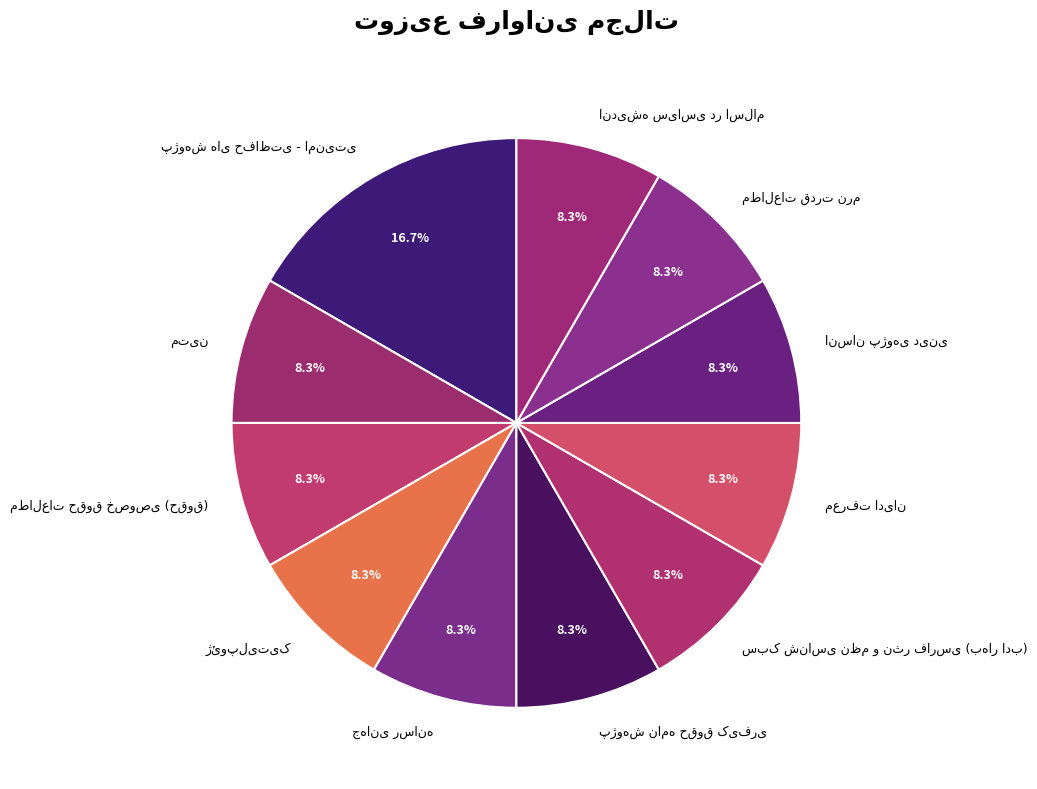

Is there any slice that represents more than half of the pie?

No